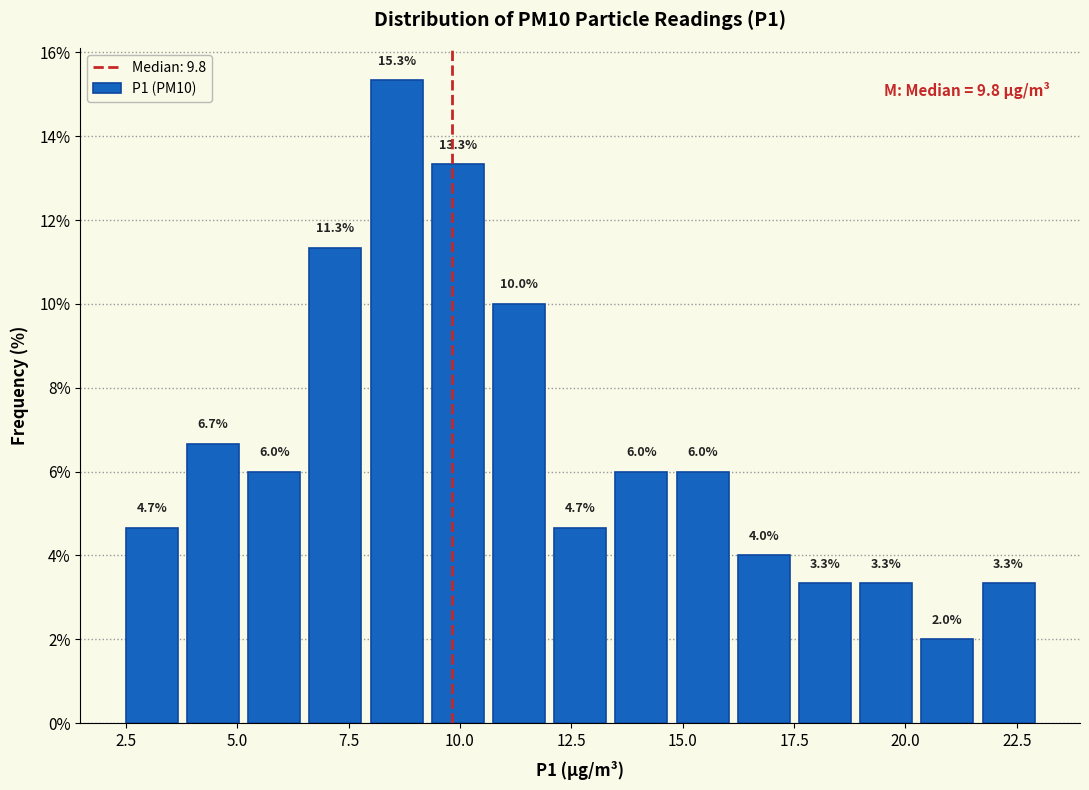

Around what value on the x-axis is the tallest bar? Give the approximate position of its centre, as read against the axis.

8.5